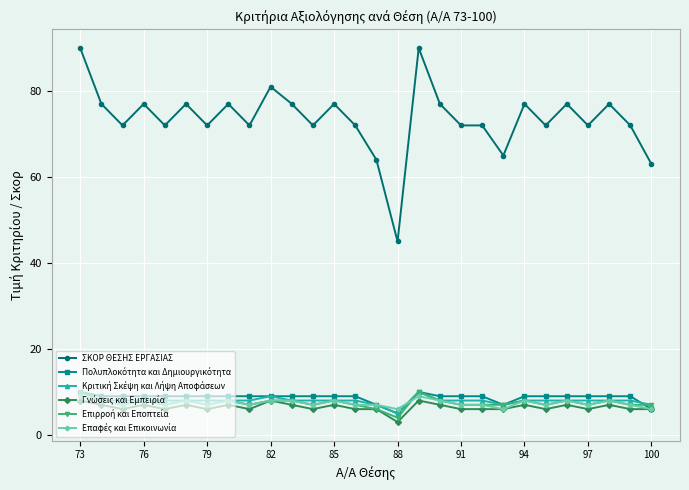

What is the greatest value displayed?

90